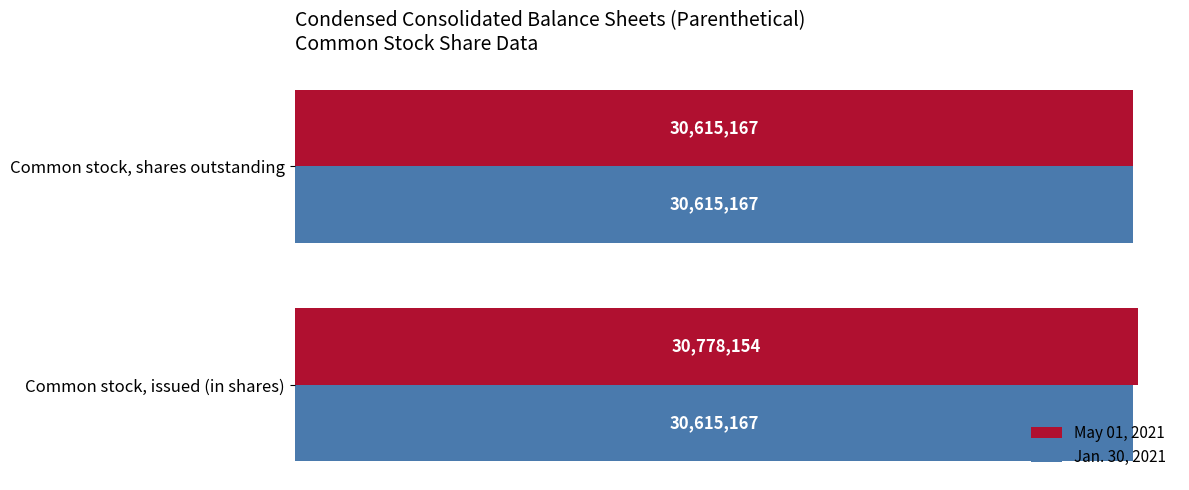

Reading left to right, transcribe all the data shown in this chart.

May 01, 2021: 30778154.0	30615167.0
Jan. 30, 2021: 0.3	0.3